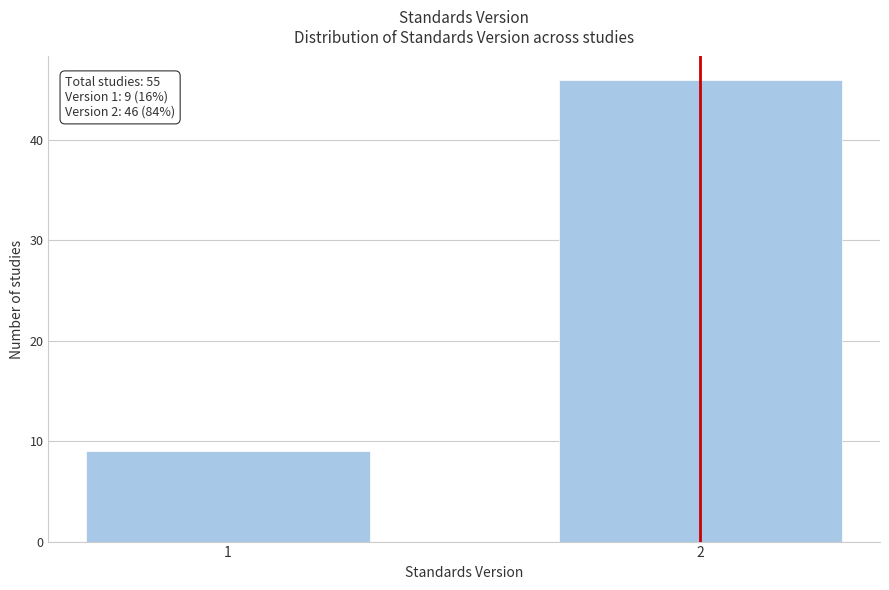

Reading right to left, list all the values displayed in this chart.

46	9